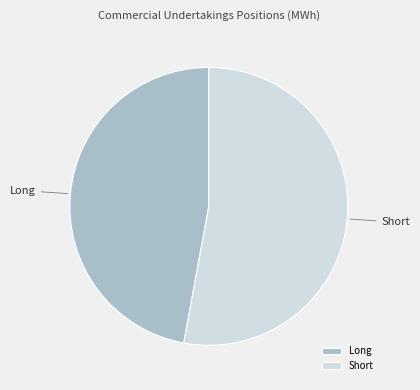

Combined, do Long and Short account for over 50%?

Yes